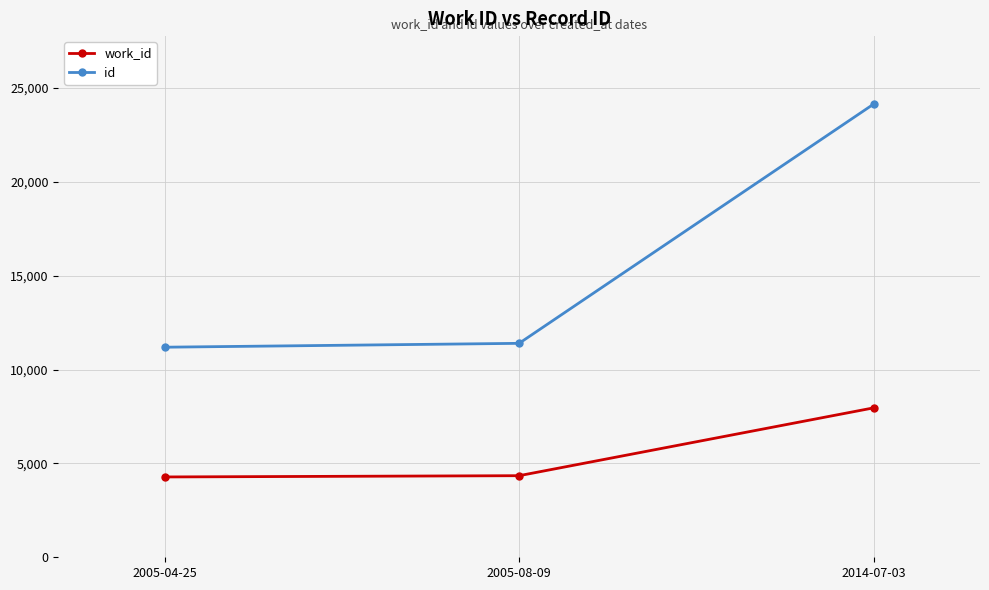

True or false: work_id has a value of 7959 at 2014-07-03.

True